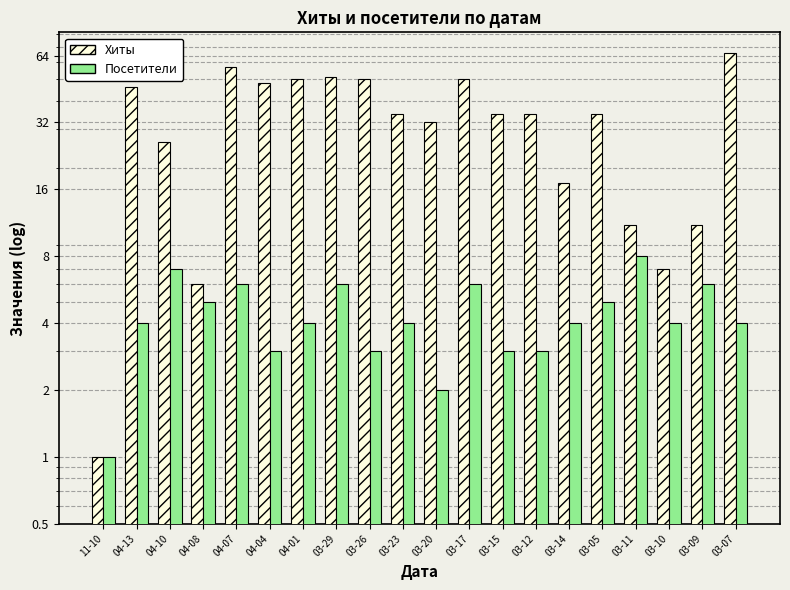

Reading left to right, extract all data points from this chart.

Хиты: 11-10=1	04-13=46	04-10=26	04-08=6	04-07=57	04-04=48	04-01=50	03-29=51	03-26=50	03-23=35	03-20=32	03-17=50	03-15=35	03-12=35	03-14=17	03-05=35	03-11=11	03-10=7	03-09=11	03-07=66
Посетители: 11-10=1	04-13=4	04-10=7	04-08=5	04-07=6	04-04=3	04-01=4	03-29=6	03-26=3	03-23=4	03-20=2	03-17=6	03-15=3	03-12=3	03-14=4	03-05=5	03-11=8	03-10=4	03-09=6	03-07=4